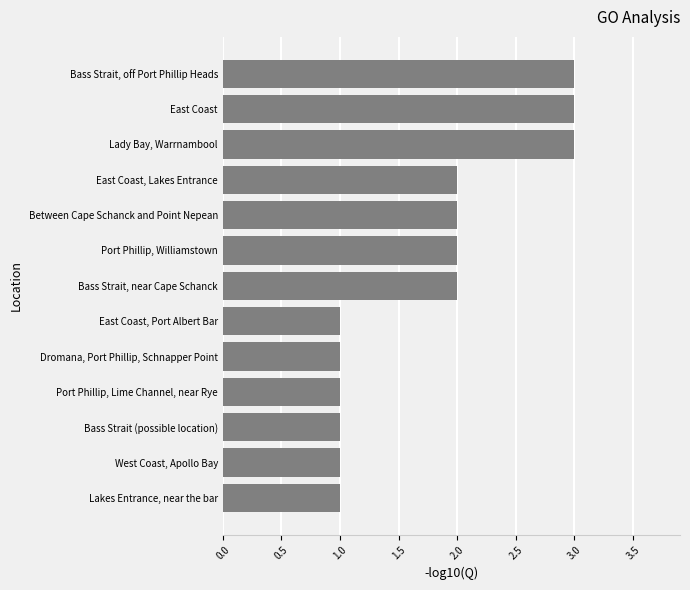

What is the greatest value displayed?

3